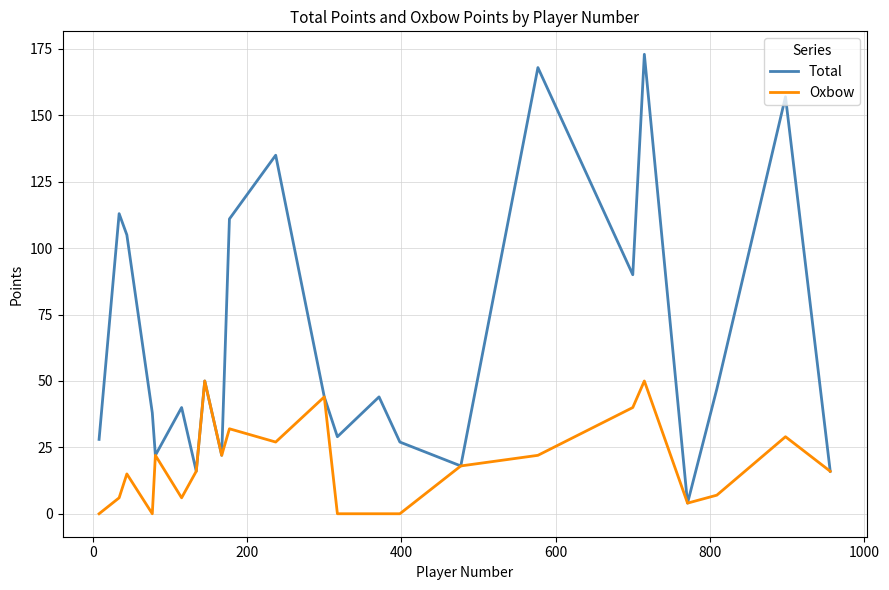

What is the minimum value for Total?

4